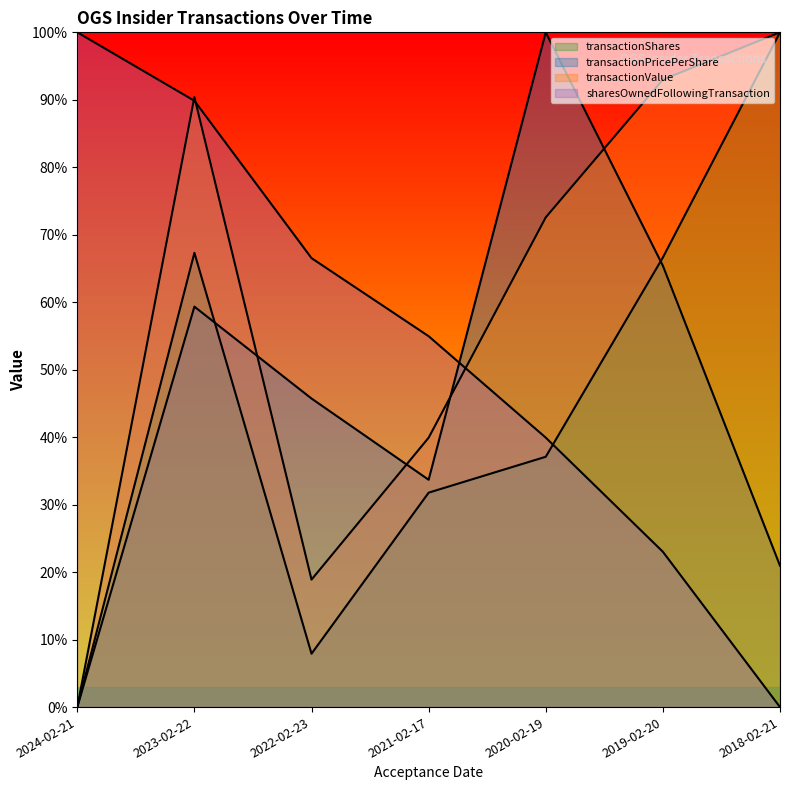

Reading right to left, what are all the values shown in this chart?

transactionShares: 1.0	0.7	0.4	0.3	0.1	0.7	0.0
transactionPricePerShare: 0.2	0.7	1.0	0.3	0.5	0.6	0.0
transactionValue: 1.0	0.9	0.7	0.4	0.2	0.9	0.0
sharesOwnedFollowingTransaction: 0.0	0.2	0.4	0.5	0.7	0.9	1.0